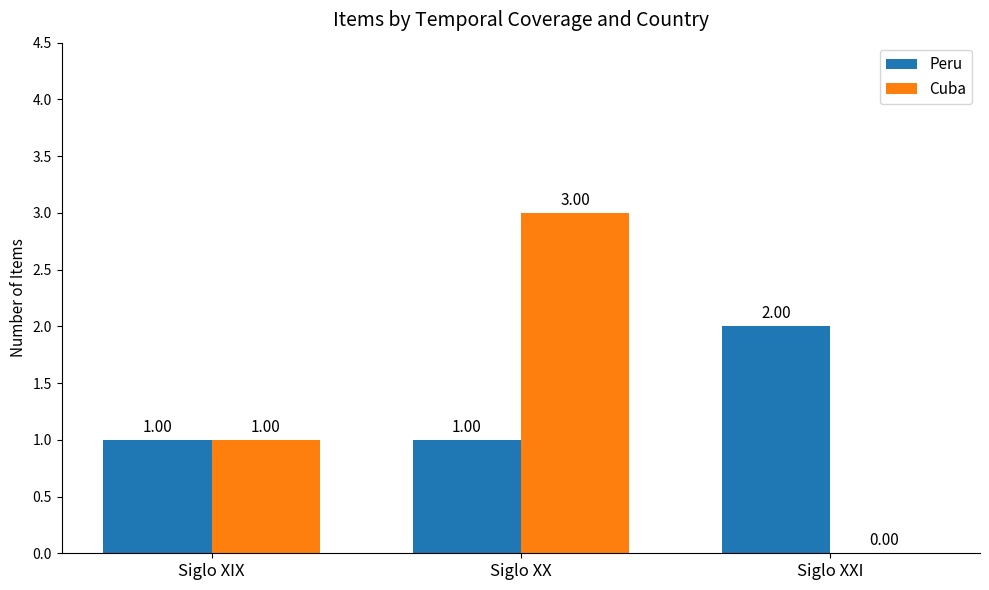

Which series has the largest range (max minus min)?

Cuba